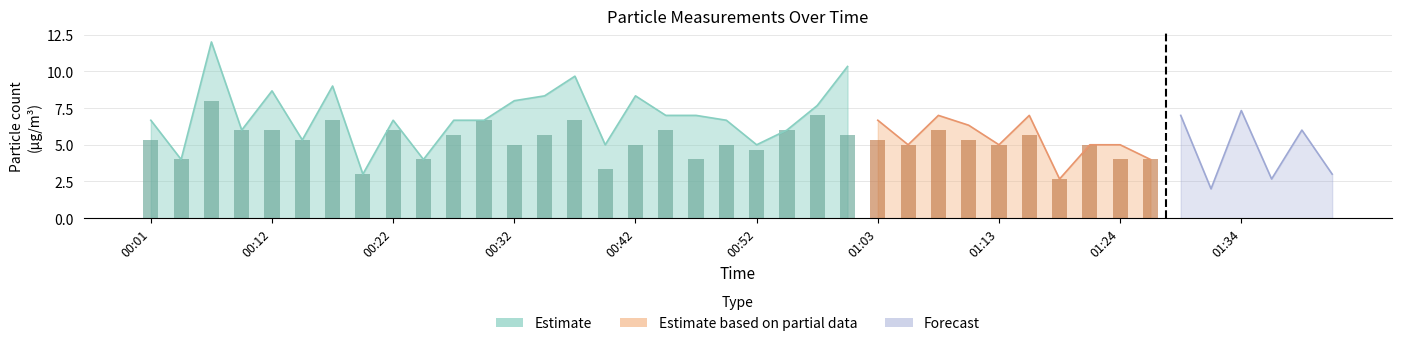

At which label does PMS_P1 first exceed 6?

00:01